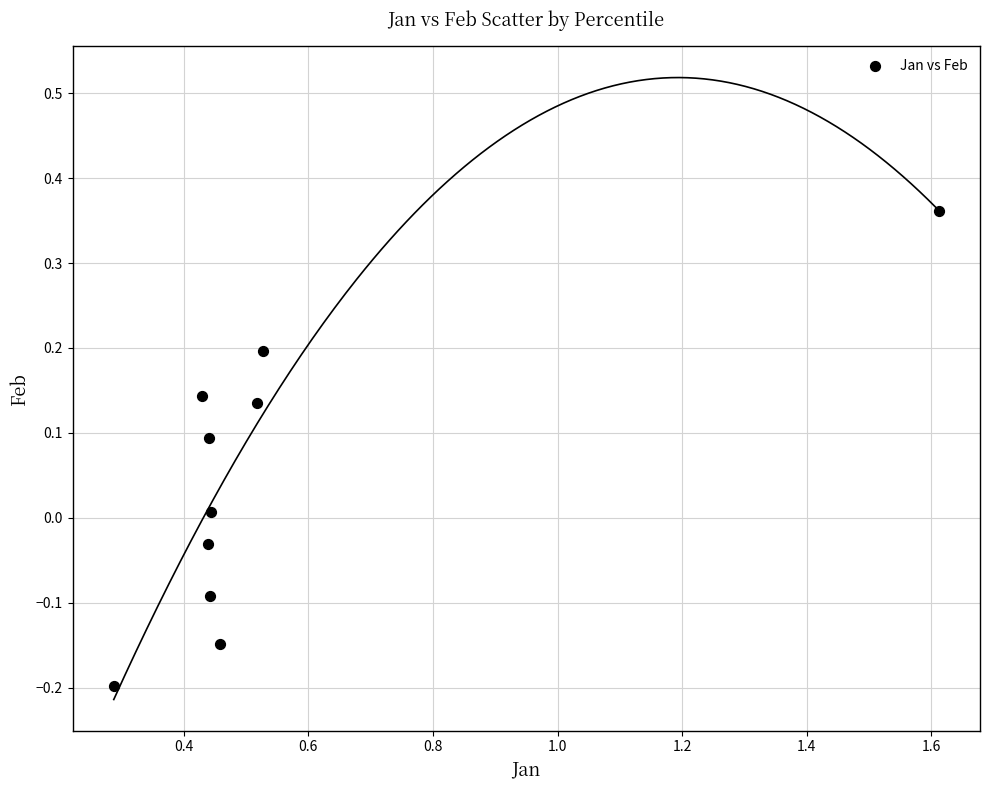

What is the range of Y values (max minus min)?

0.6